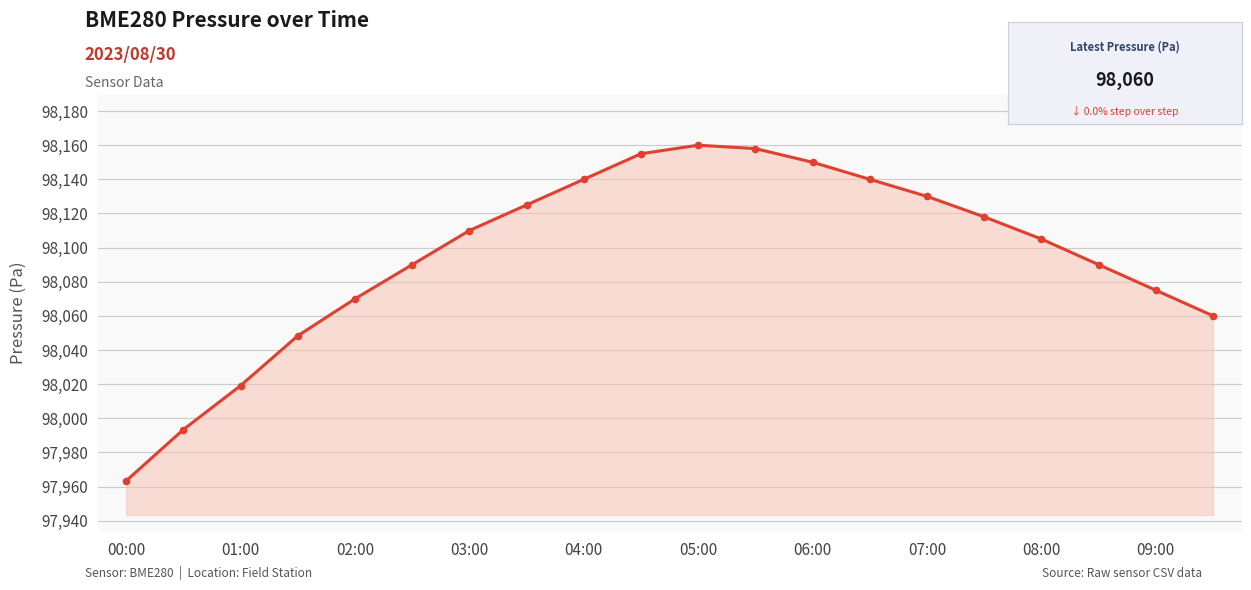

Count the number of categories in the chart.

20